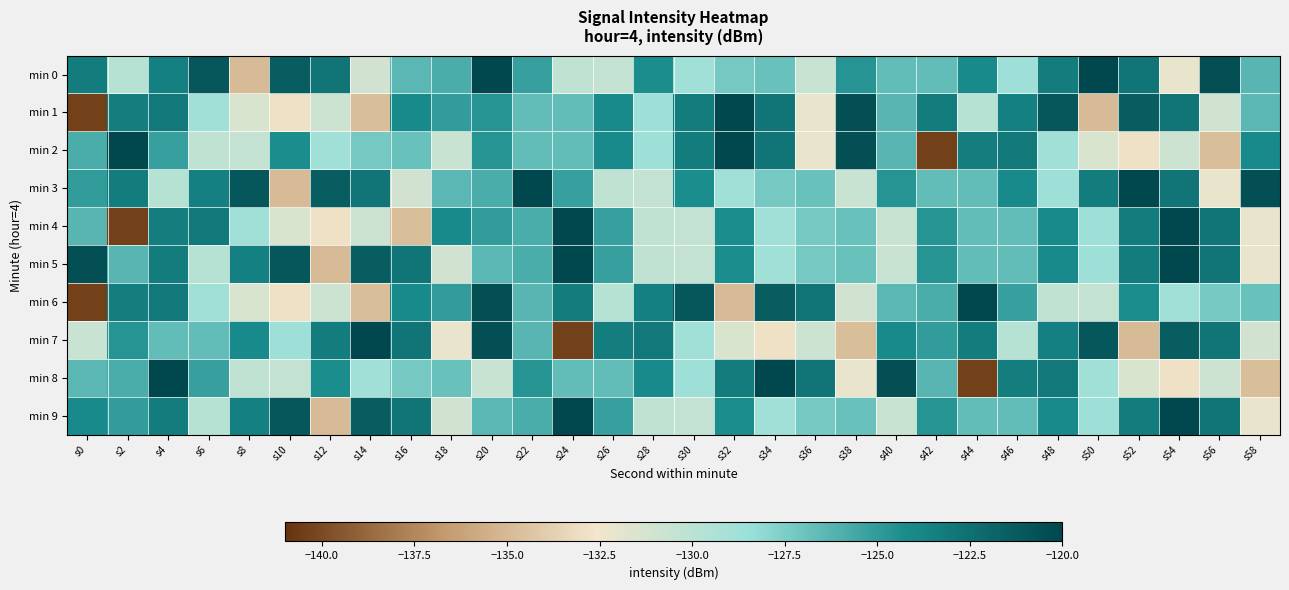

Which series has the largest total across all categories?

min 3